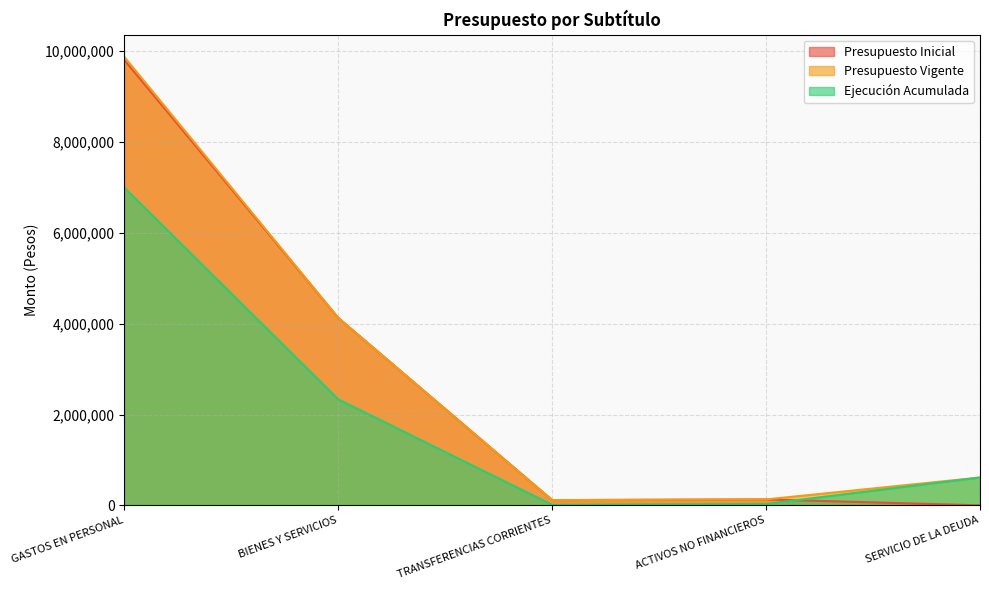

Does the chart display data point markers on the line(s)?

No